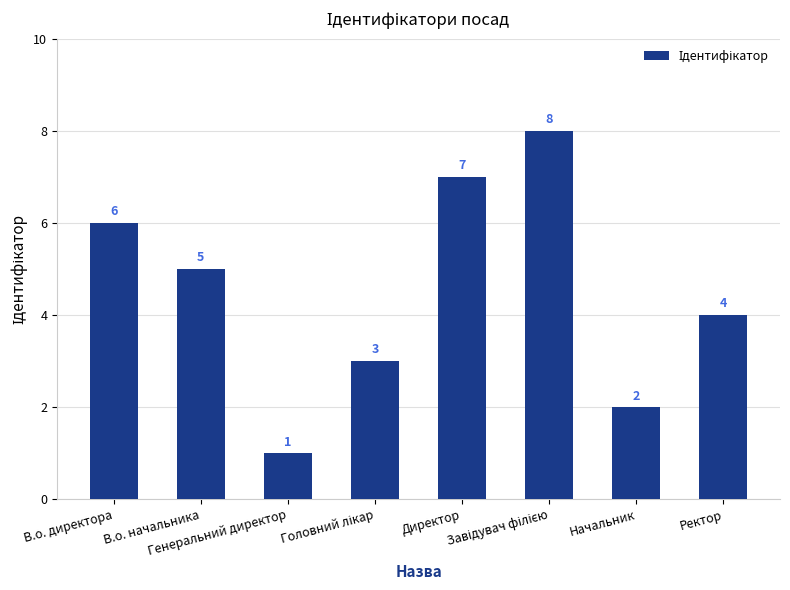

How many data points are less than 5?

4